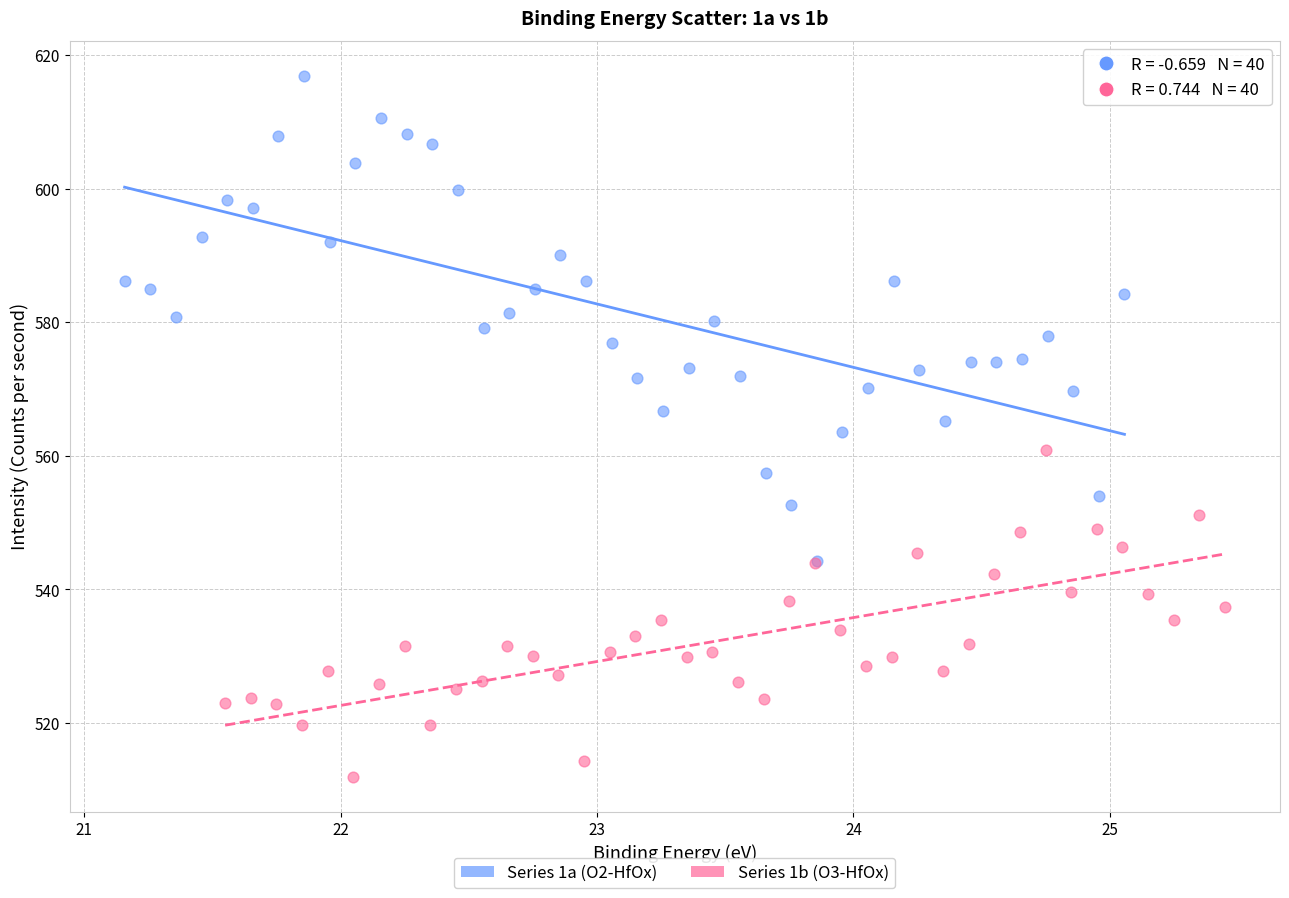

Which series contains the highest Y value?

Series 1a (O2-HfOx)